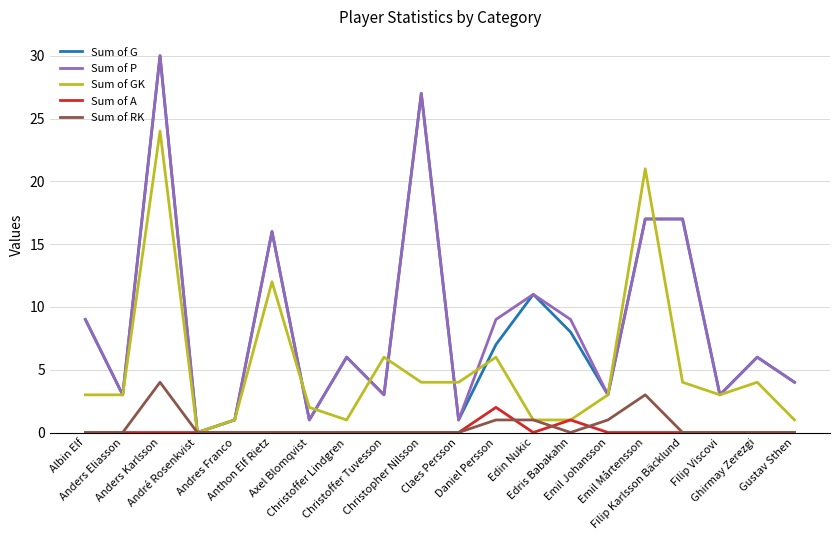

What is the highest value of the Sum of G series?

30